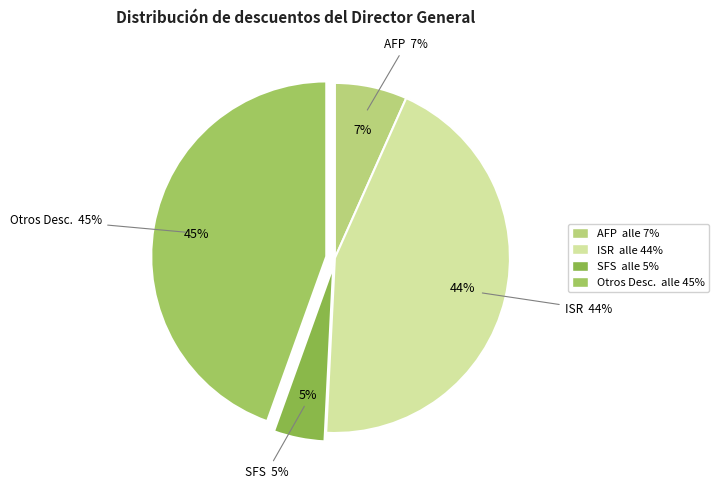

To the nearest percent, what is the combined percentage of ISR and SFS?

49%